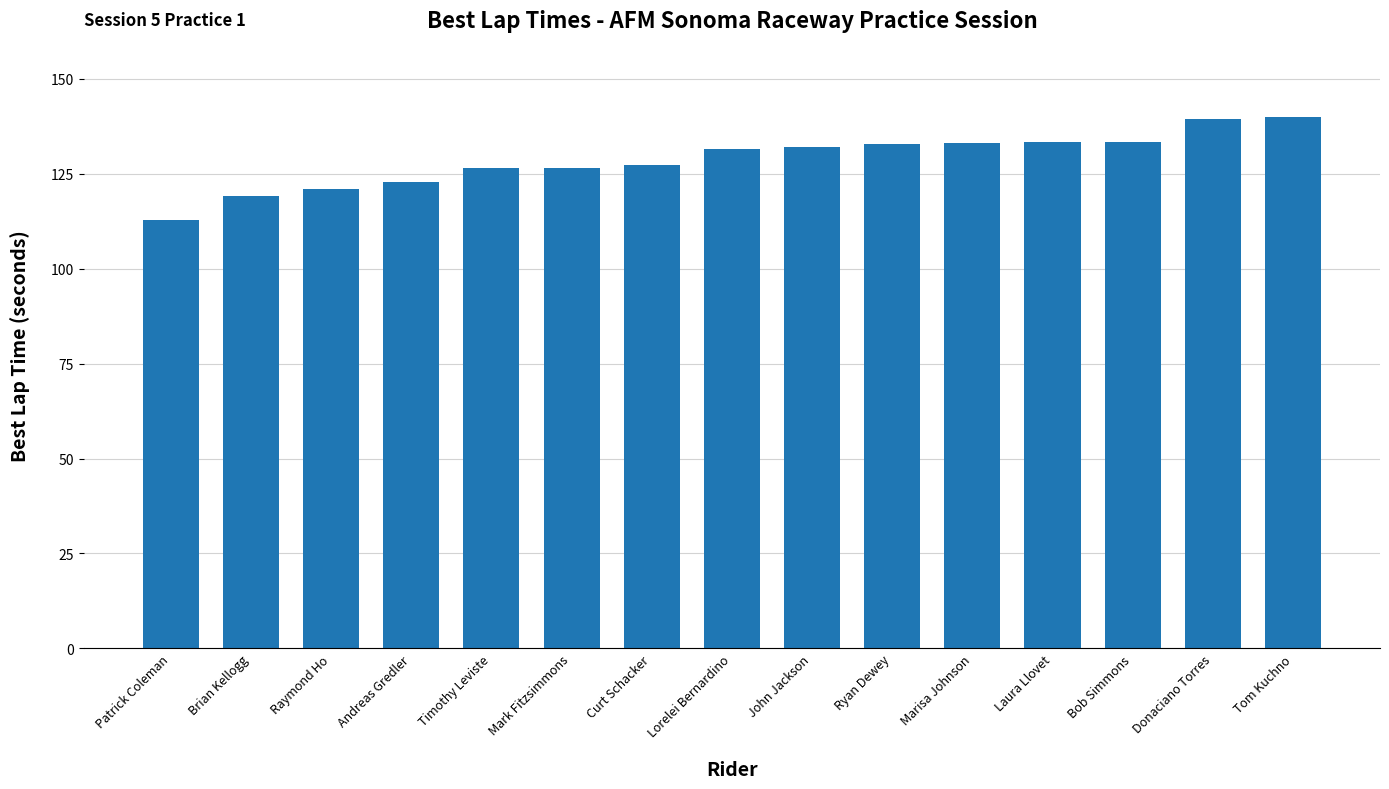

Which category has the lowest value across all series?

Patrick Coleman